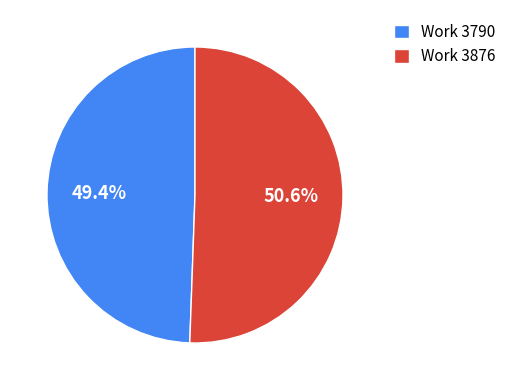

What is the ratio of the value at Work 3790 to the value at Work 3876?

1.0